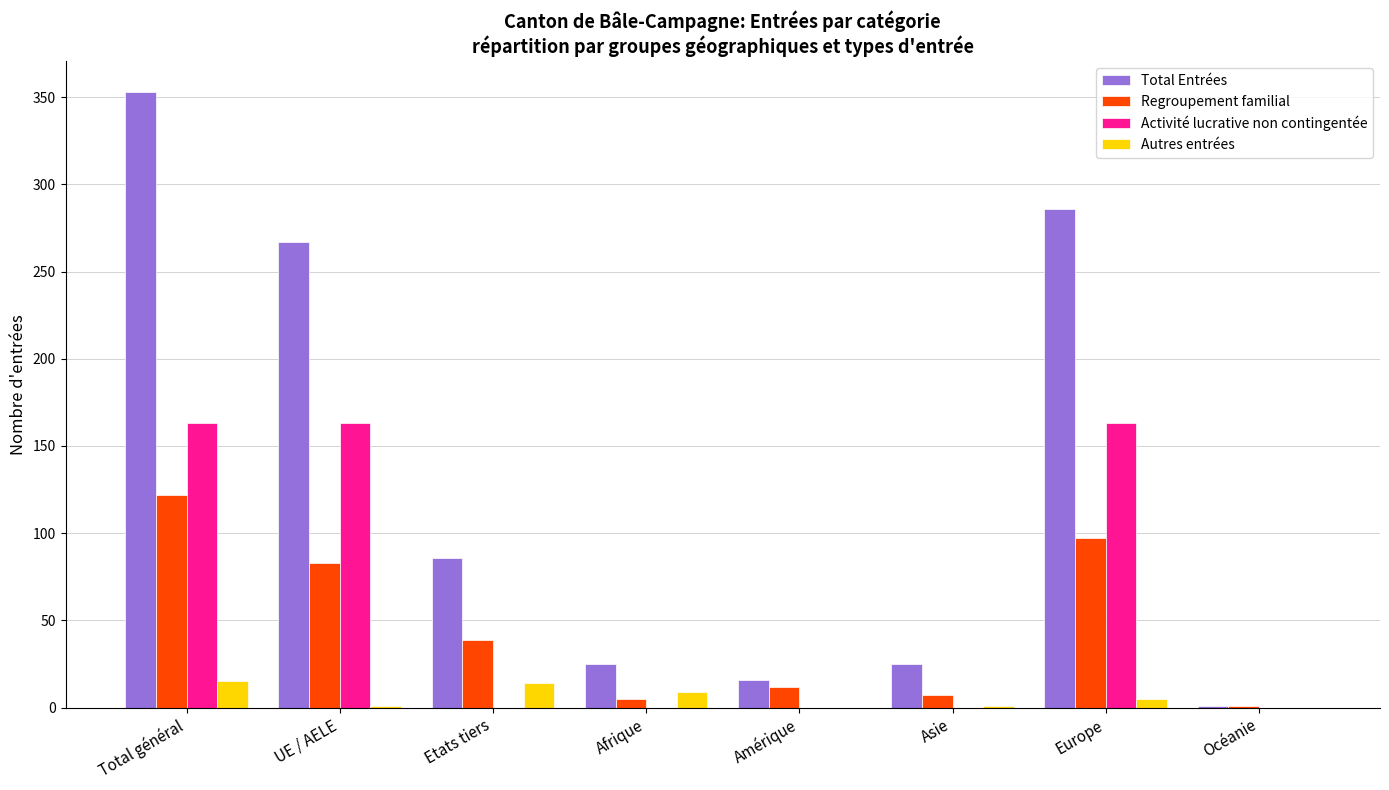

Is it true that Activité lucrative non contingentée equals 79 at Afrique?

False